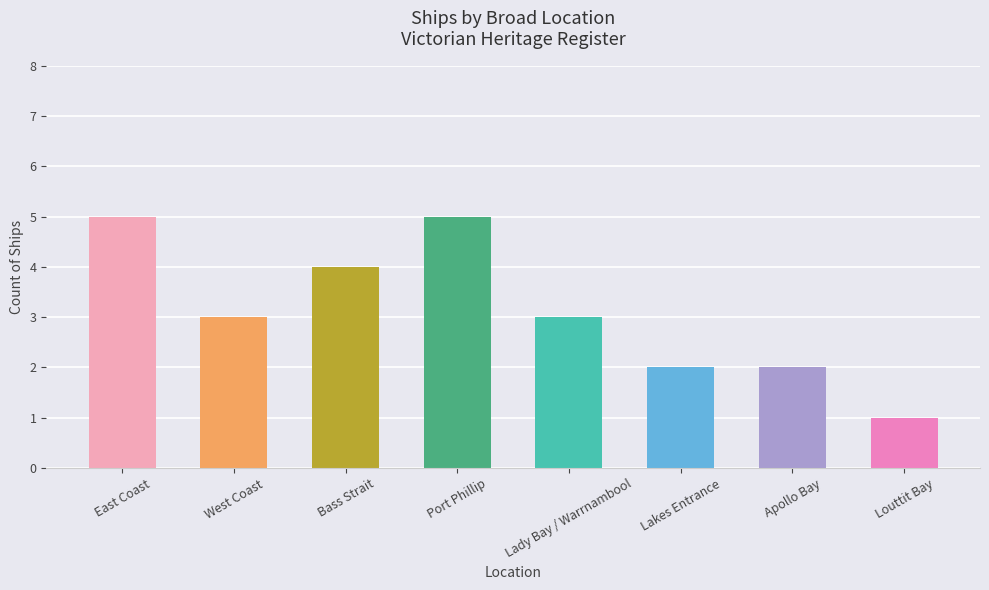

True or false: the data shows 1 at Apollo Bay.

False